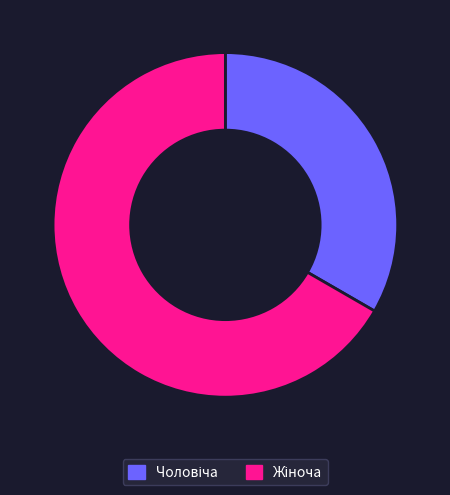

Does any single category account for the majority?

Yes